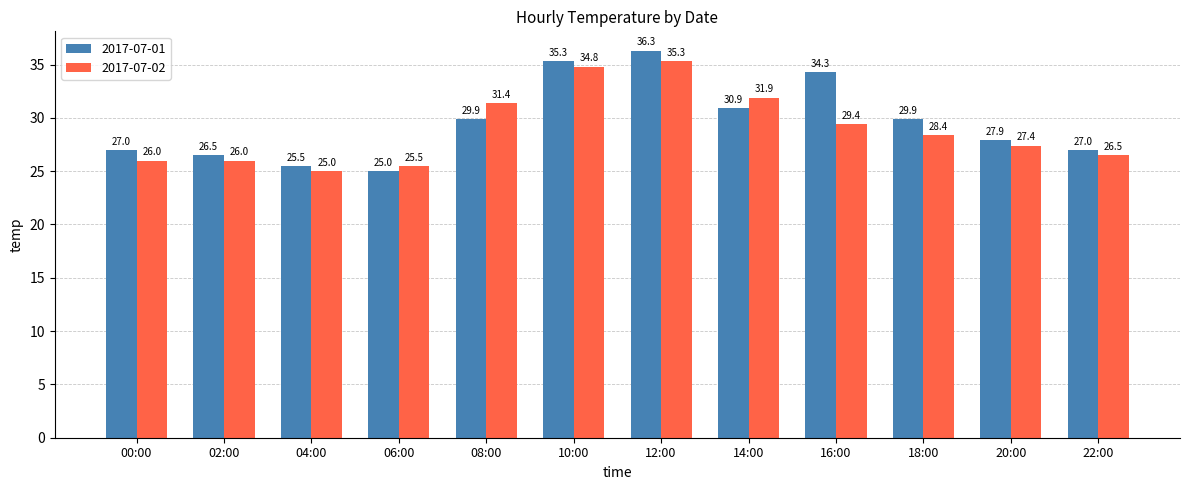

How many data points in 2017-07-01 are less than 29?

6